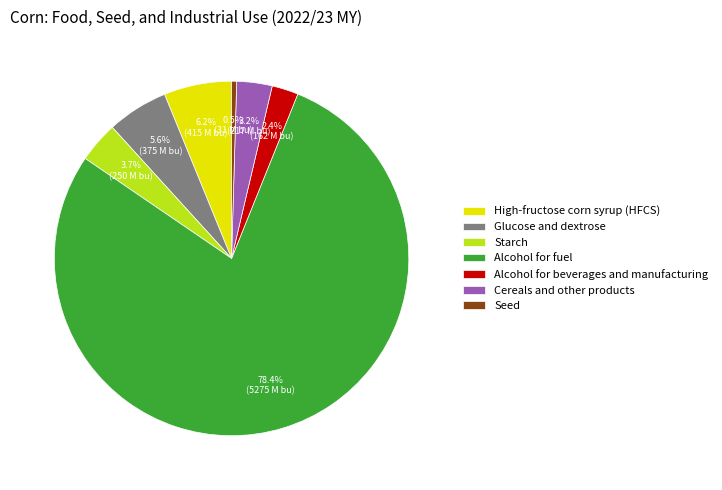

What is the largest slice in the pie chart?

Alcohol for fuel